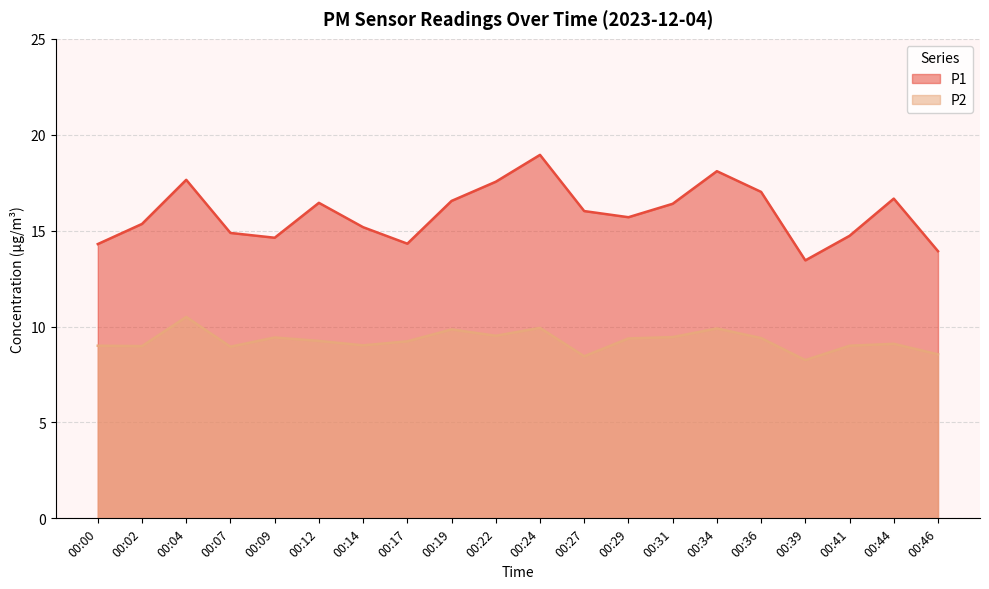

True or false: P2 and P1 intersect in this chart.

False